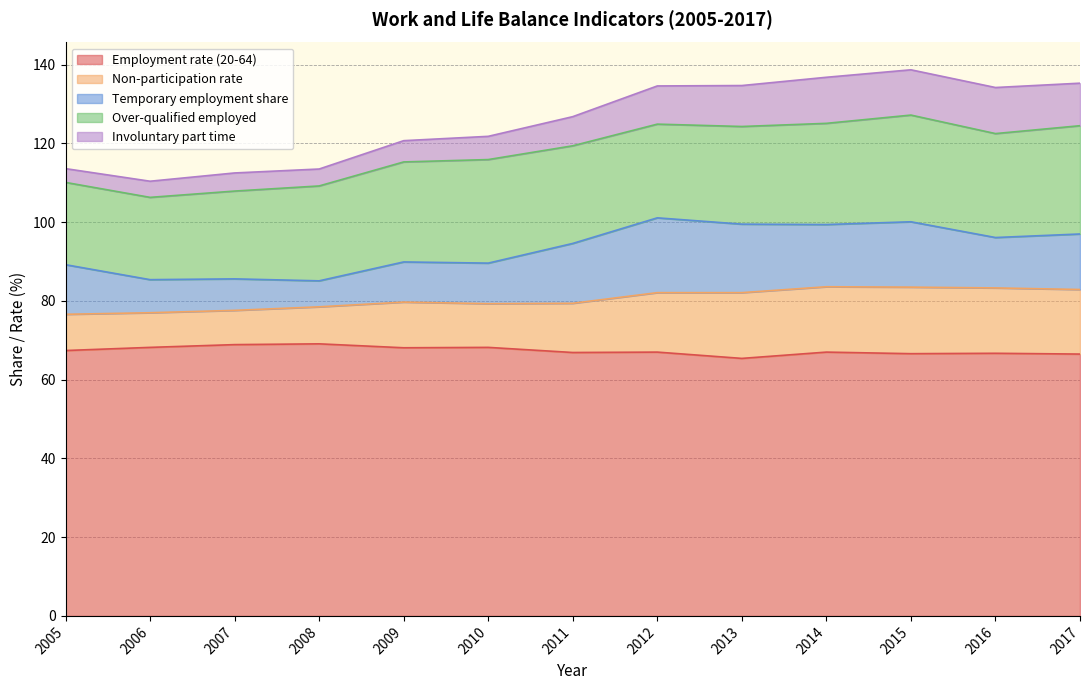

What is the spread (max minus min) of values at 2011?

59.5